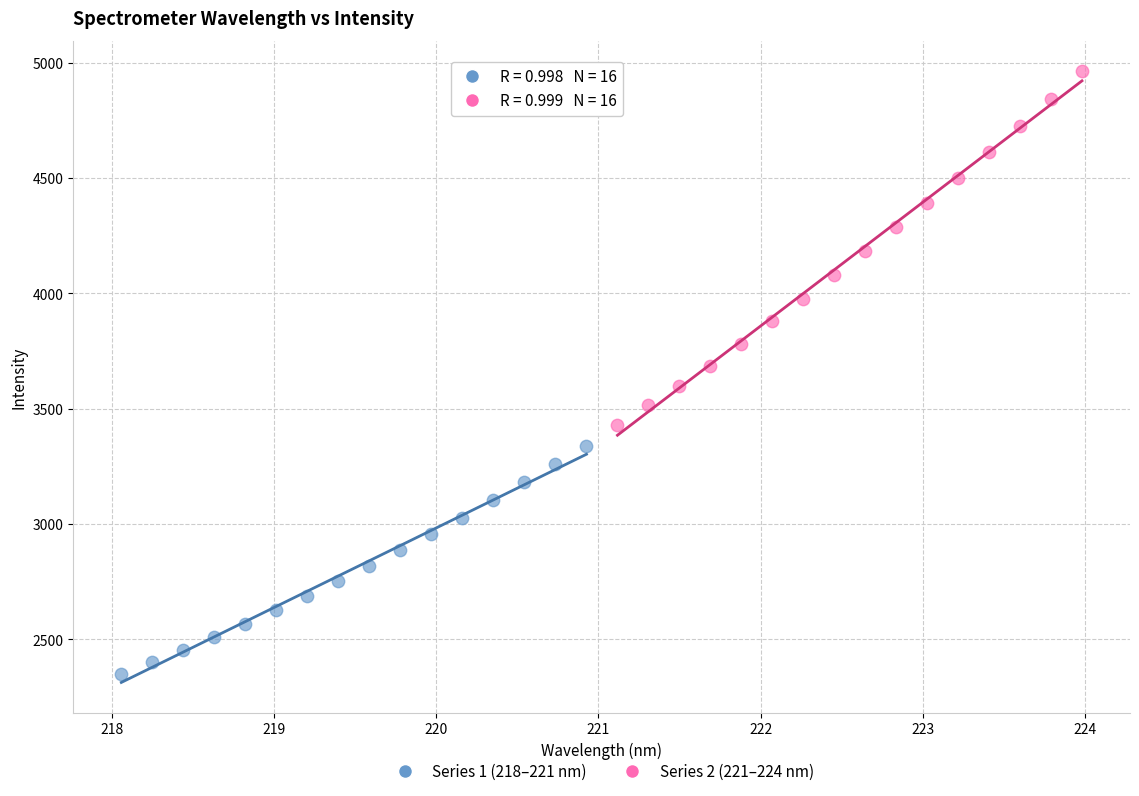

Which series reaches the maximum Y coordinate?

Series 2 (221–224 nm)